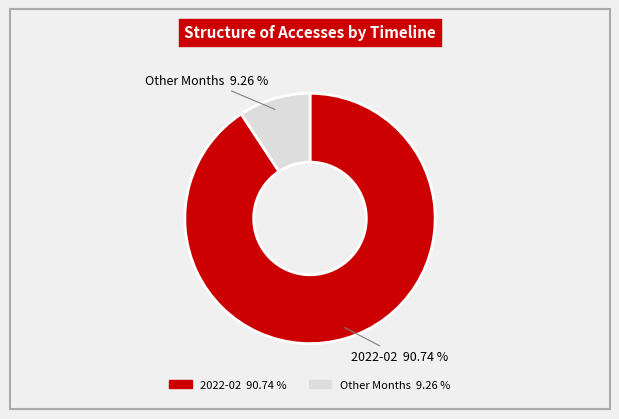

To the nearest percent, what is the average slice percentage?

50%